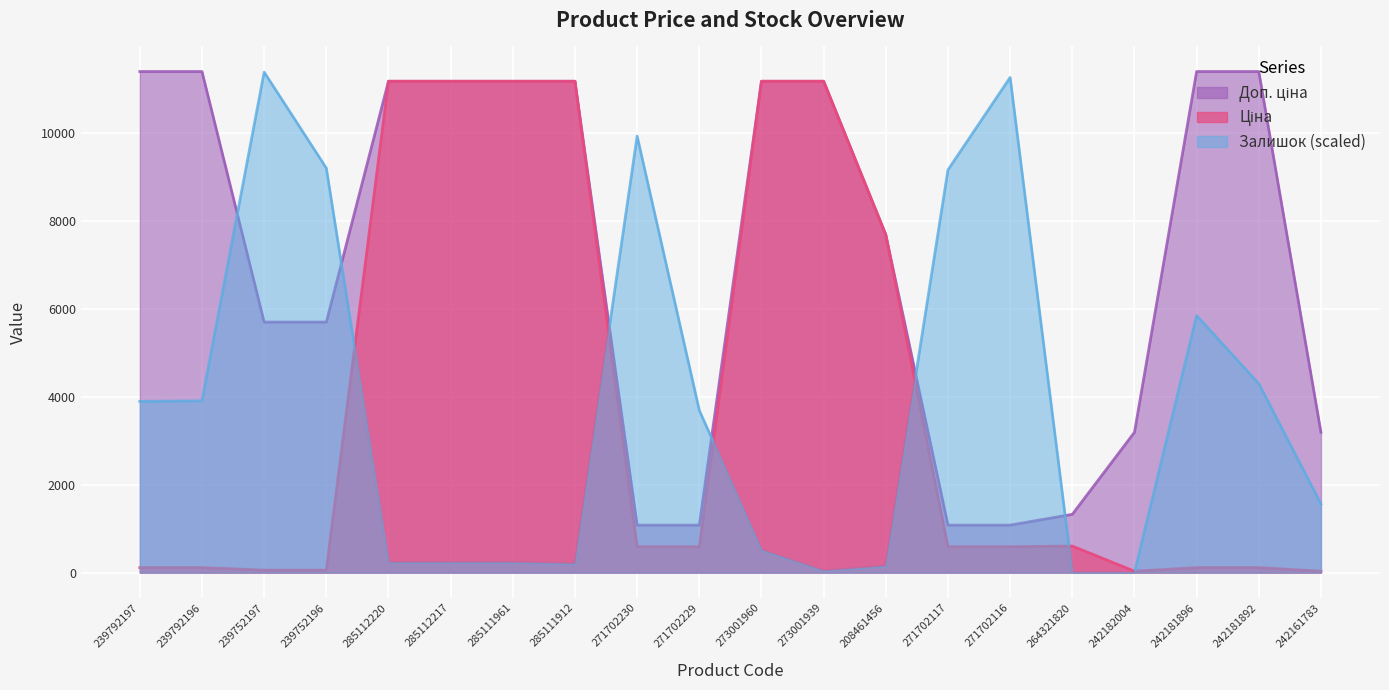

At which category is the sum across all series the highest?

273001960